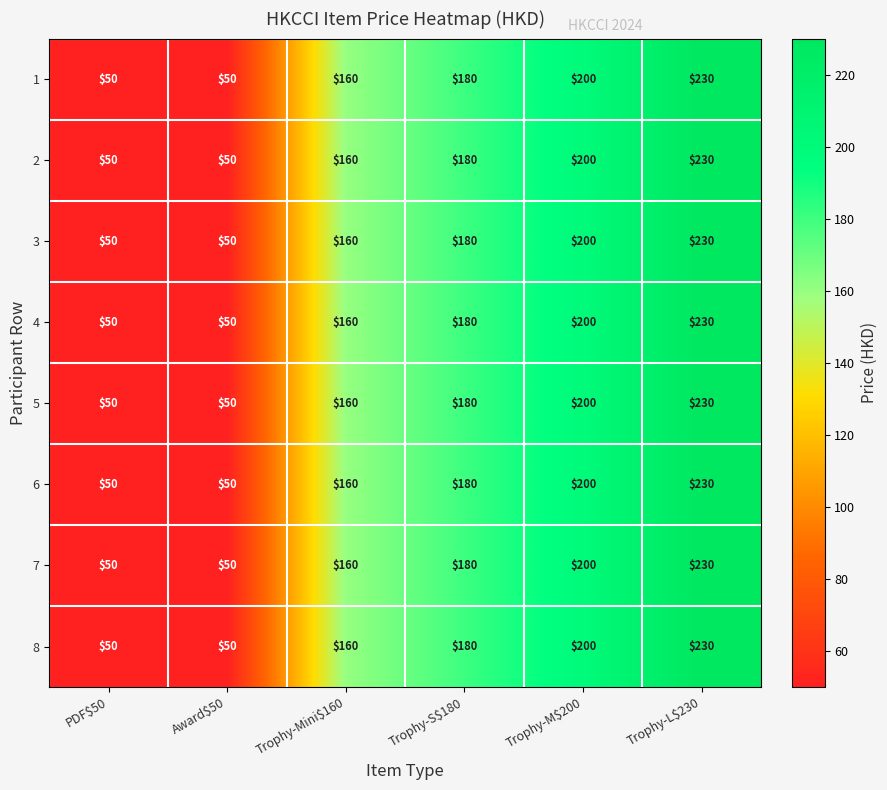

What is the total value across all series at Trophy-M$200?

1600